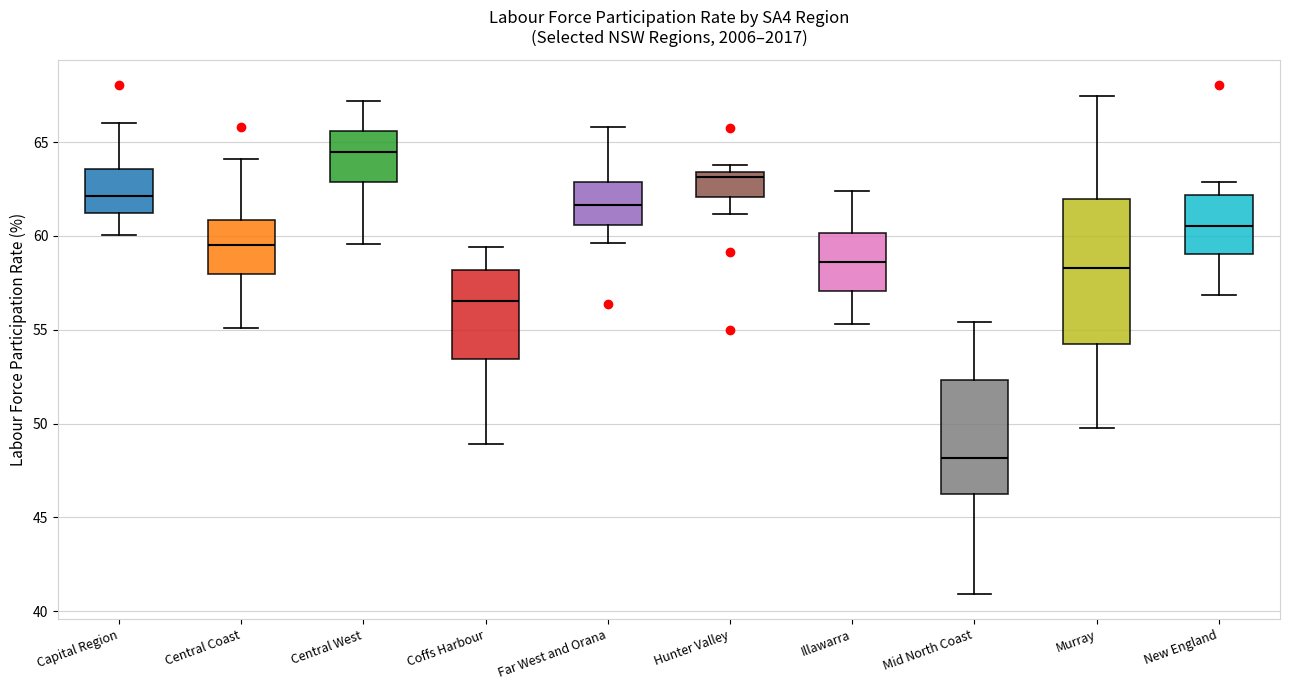

Where does the lower whisker of the box for Murray end on the y-axis? The values are not printed on the chart, so give them approximately, as read against the axis.

50.0